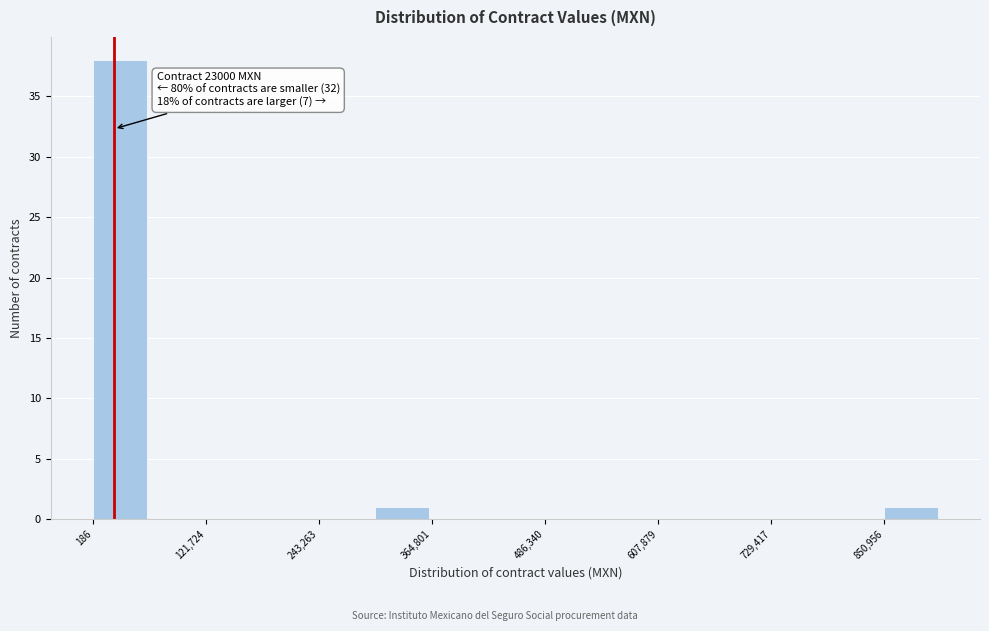

Around what value on the x-axis is the tallest bar? Give the approximate position of its centre, as read against the axis.

20000